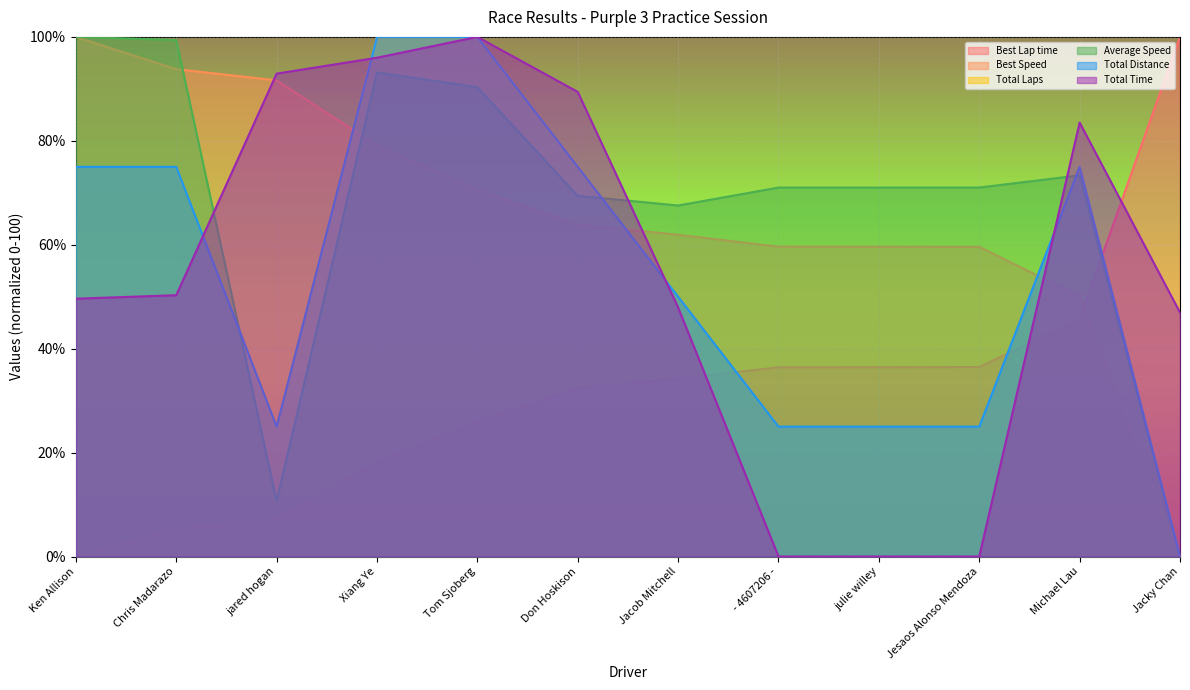

Reading right to left, extract all data points from this chart.

Best Lap time: Jacky Chan=100.0	Michael Lau=45.7	Jesaos Alonso Mendoza=36.5	julie willey=36.4	- 4607206 -=36.4	Jacob Mitchell=34.2	Don Hoskison=32.4	Tom Sjoberg=26.1	Xiang Ye=18.3	jared hogan=7.2	Chris Madarazo=5.3	Ken Allison=0.0
Best Speed: Jacky Chan=0.0	Michael Lau=50.1	Jesaos Alonso Mendoza=59.6	julie willey=59.6	- 4607206 -=59.6	Jacob Mitchell=61.9	Don Hoskison=63.9	Tom Sjoberg=70.6	Xiang Ye=79.1	jared hogan=91.6	Chris Madarazo=93.8	Ken Allison=100.0
Total Laps: Jacky Chan=0.0	Michael Lau=75.0	Jesaos Alonso Mendoza=25.0	julie willey=25.0	- 4607206 -=25.0	Jacob Mitchell=50.0	Don Hoskison=75.0	Tom Sjoberg=100.0	Xiang Ye=100.0	jared hogan=25.0	Chris Madarazo=75.0	Ken Allison=75.0
Average Speed: Jacky Chan=0.0	Michael Lau=73.4	Jesaos Alonso Mendoza=71.0	julie willey=71.0	- 4607206 -=71.0	Jacob Mitchell=67.5	Don Hoskison=69.4	Tom Sjoberg=90.3	Xiang Ye=93.2	jared hogan=10.6	Chris Madarazo=99.4	Ken Allison=100.0
Total Distance: Jacky Chan=0.0	Michael Lau=75.0	Jesaos Alonso Mendoza=25.0	julie willey=25.0	- 4607206 -=25.0	Jacob Mitchell=50.0	Don Hoskison=75.0	Tom Sjoberg=100.0	Xiang Ye=100.0	jared hogan=25.0	Chris Madarazo=75.0	Ken Allison=75.0
Total Time: Jacky Chan=47.0	Michael Lau=83.5	Jesaos Alonso Mendoza=0.0	julie willey=0.0	- 4607206 -=0.0	Jacob Mitchell=47.9	Don Hoskison=89.4	Tom Sjoberg=100.0	Xiang Ye=96.0	jared hogan=92.9	Chris Madarazo=50.3	Ken Allison=49.6